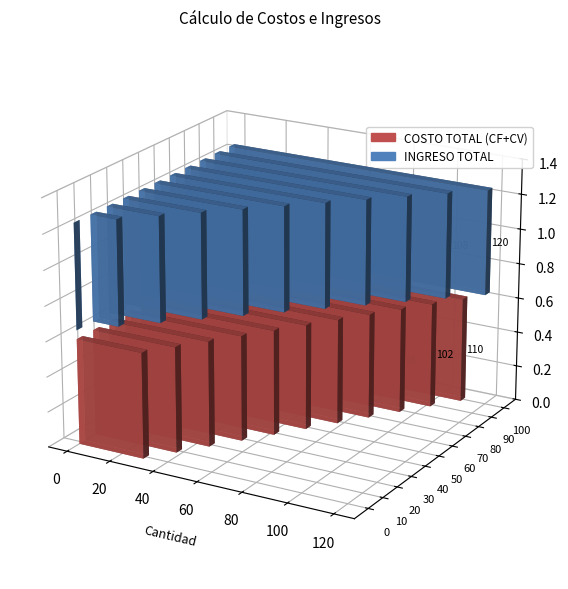

At which label is COSTO TOTAL (CF+CV) closest to 70?

50